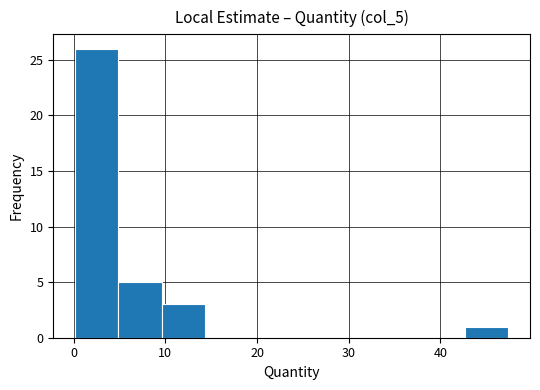

How tall is the bar that spans 43 to 47 on the x-axis? Neither the bar edges nor the heights are printed on the chart, so give them approximately, as read against the axes.

1